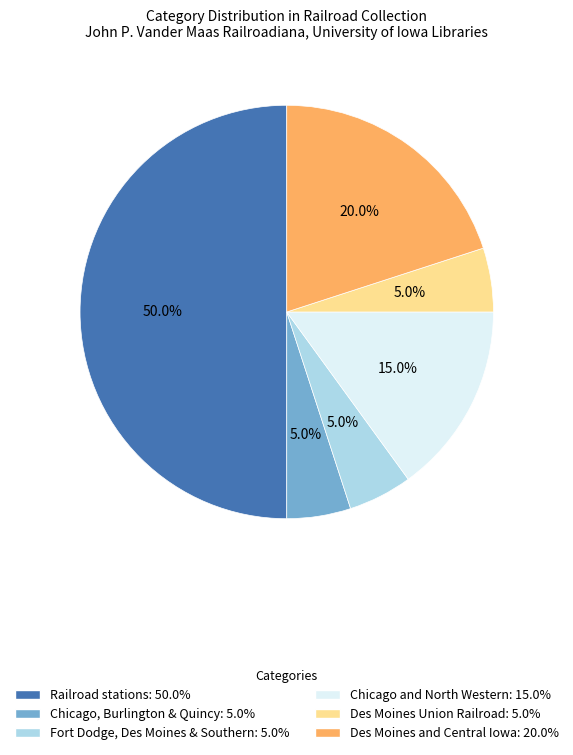

Combined, what portion of the pie is Des Moines Union Railroad and Railroad stations?

55.0%